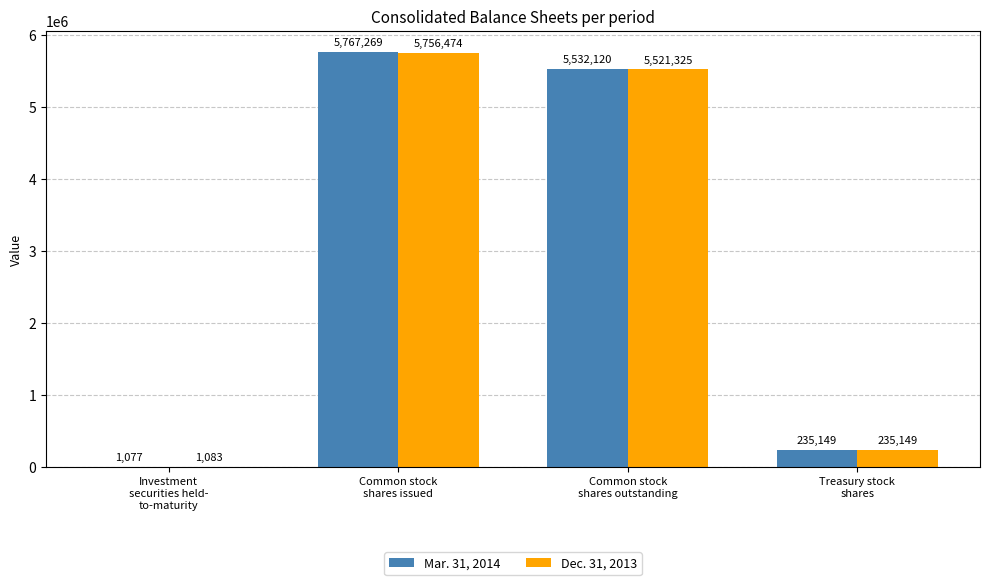

Reading right to left, transcribe all the data shown in this chart.

Mar. 31, 2014: Treasury stock
shares=235149	Common stock
shares outstanding=5532120	Common stock
shares issued=5767269	Investment
securities held-
to-maturity=1077
Dec. 31, 2013: Treasury stock
shares=235149	Common stock
shares outstanding=5521325	Common stock
shares issued=5756474	Investment
securities held-
to-maturity=1083